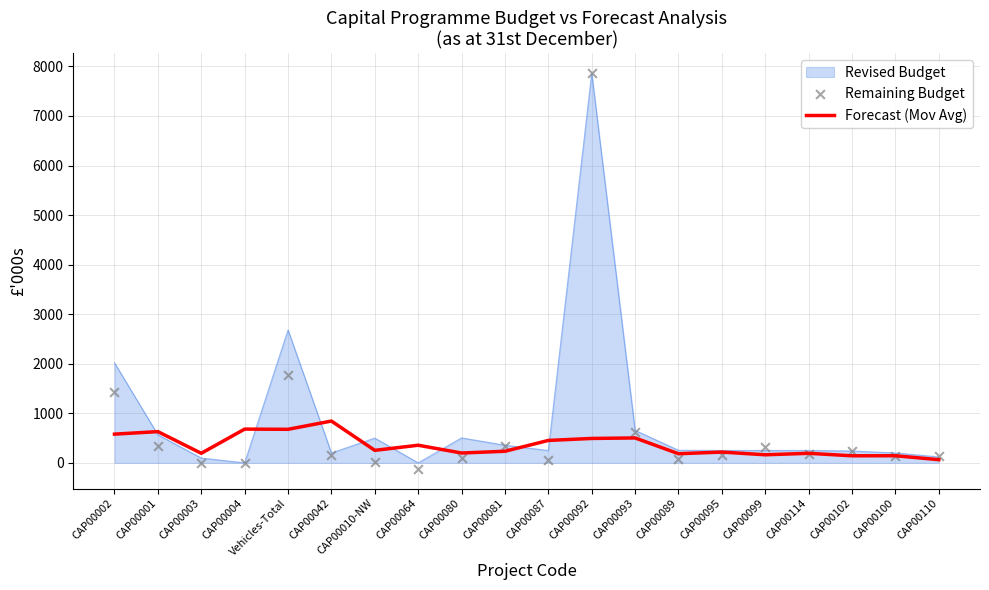

Which series reaches the minimum Y coordinate?

Remaining Budget